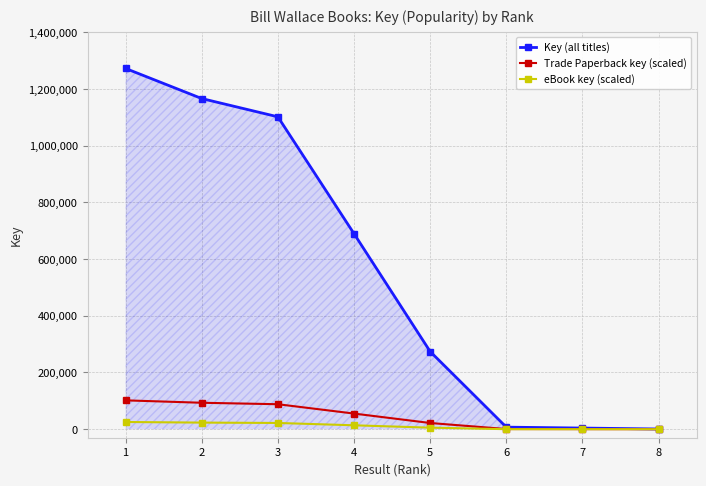

What is the difference between the maximum and minimum values in the Trade Paperback key (scaled) series?

101710